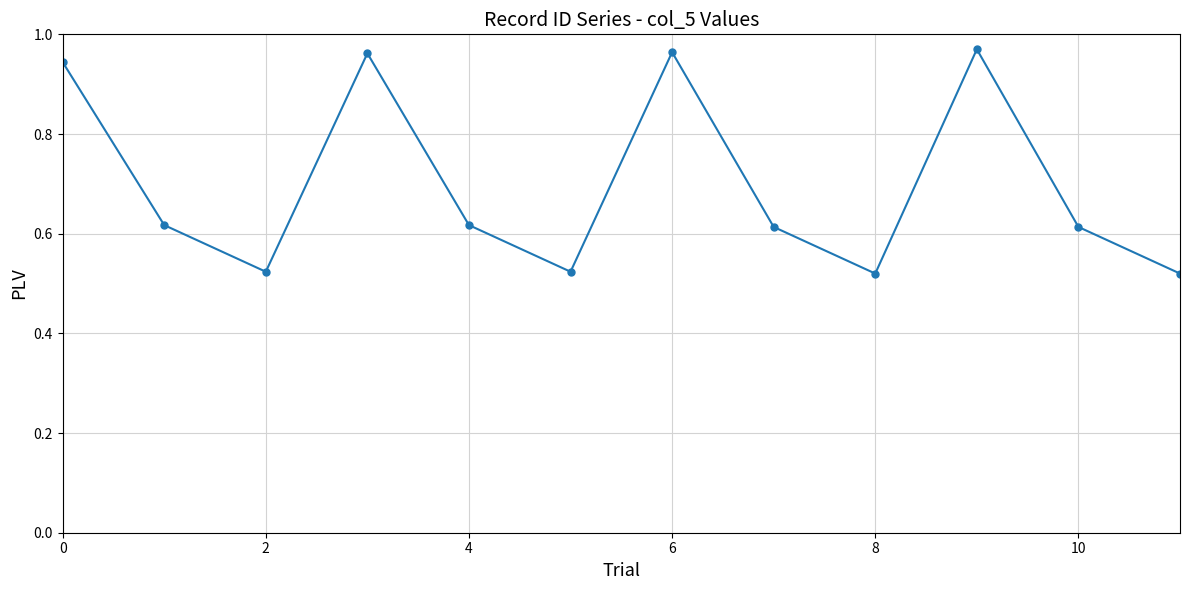

Does the chart have visible grid lines?

Yes